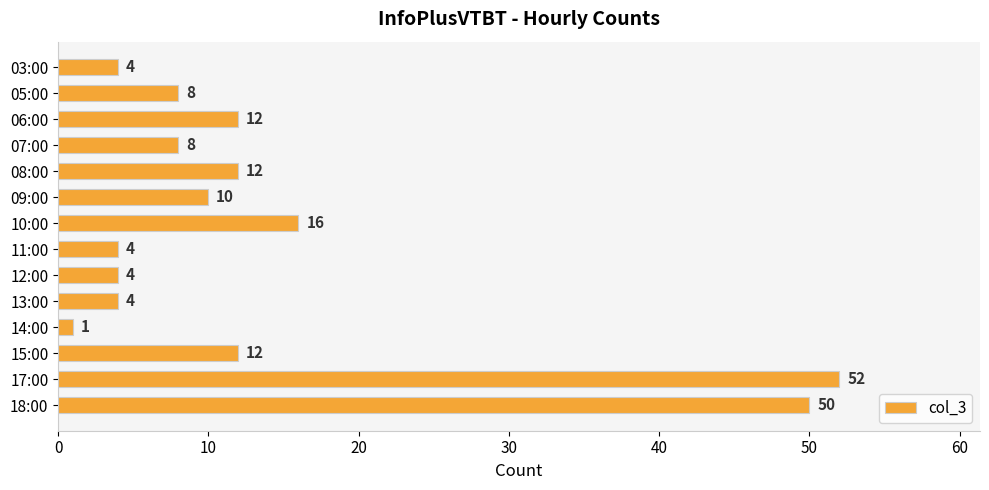

Which has a higher value, 10:00 or 12:00?

10:00